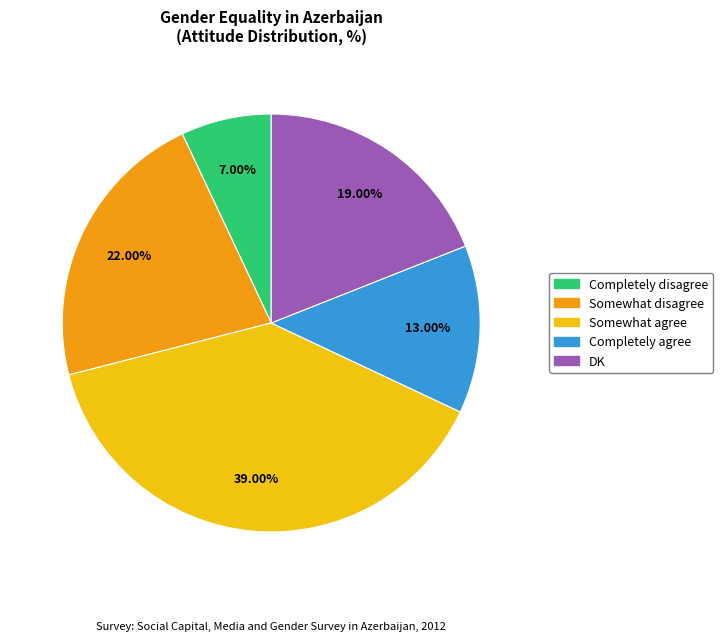

Is there any slice that represents more than half of the pie?

No